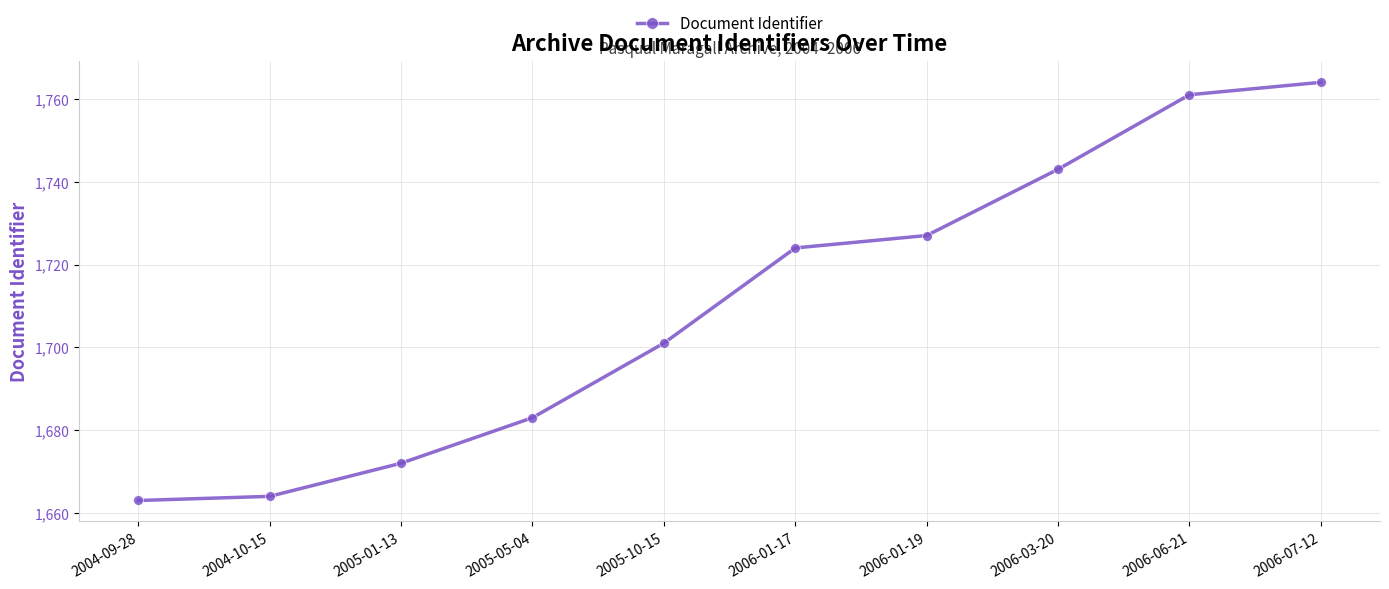

Reading right to left, list all the values displayed in this chart.

2006-07-12=1764	2006-06-21=1761	2006-03-20=1743	2006-01-19=1727	2006-01-17=1724	2005-10-15=1701	2005-05-04=1683	2005-01-13=1672	2004-10-15=1664	2004-09-28=1663